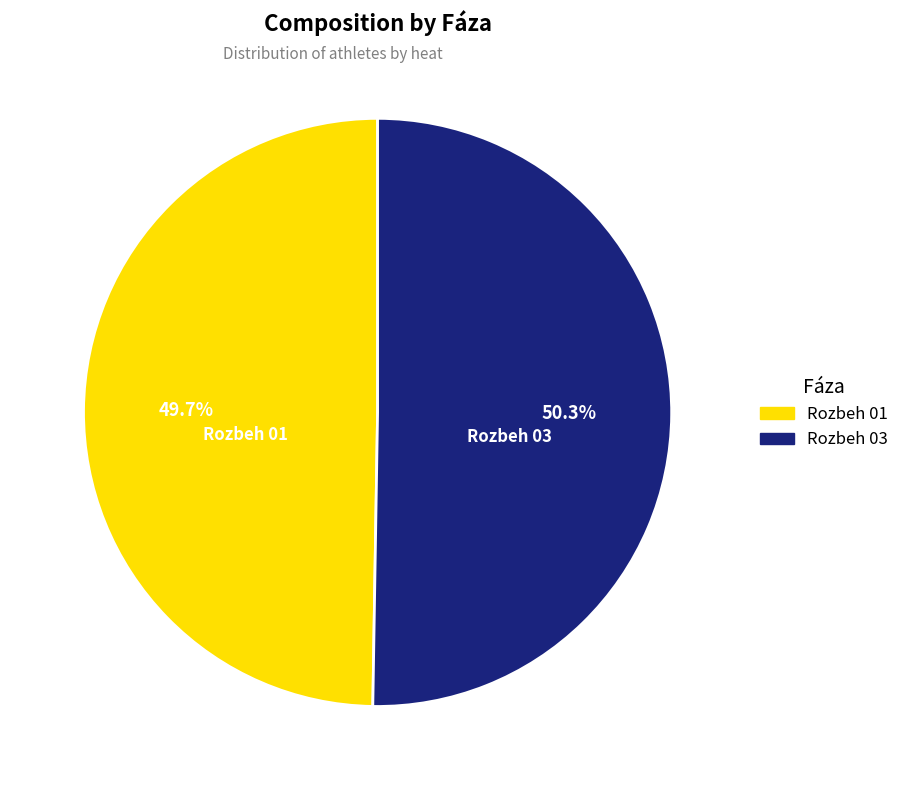

True or false: Rozbeh 01 accounts for 38% of the total.

False